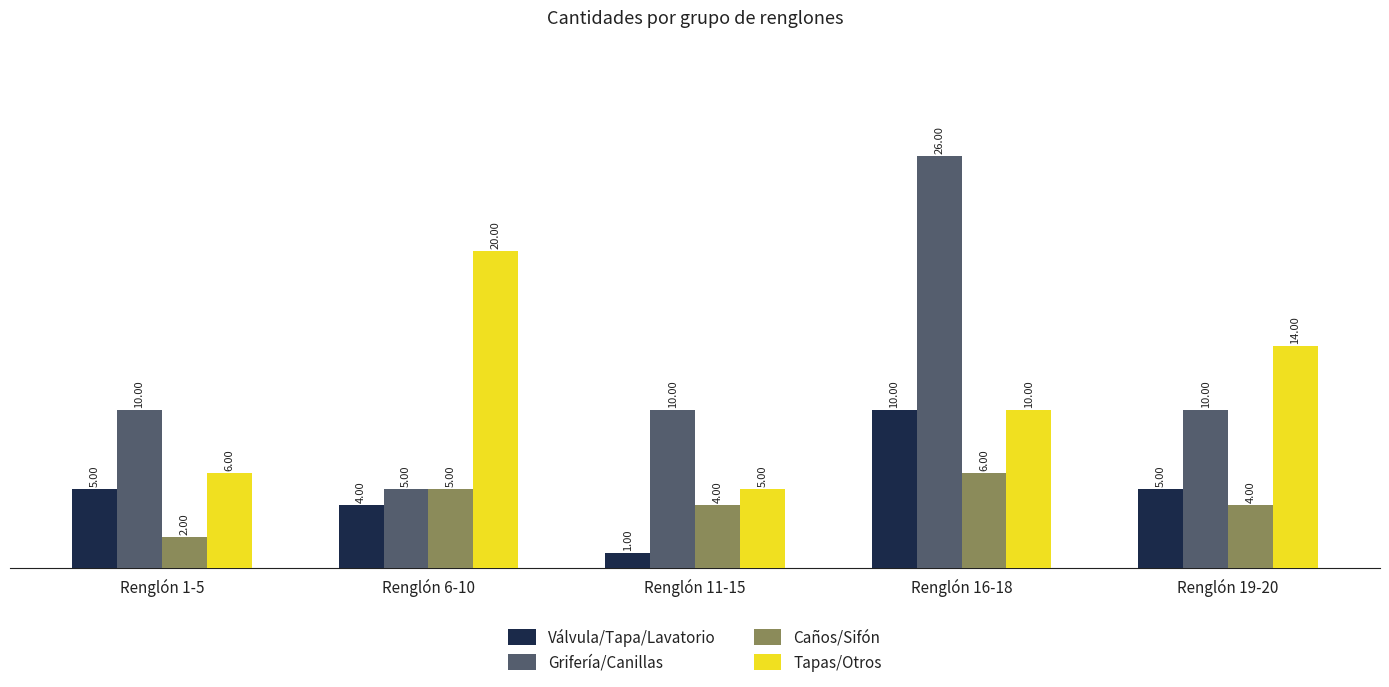

What is the label of the 1st bar from the right?

Renglón 19-20